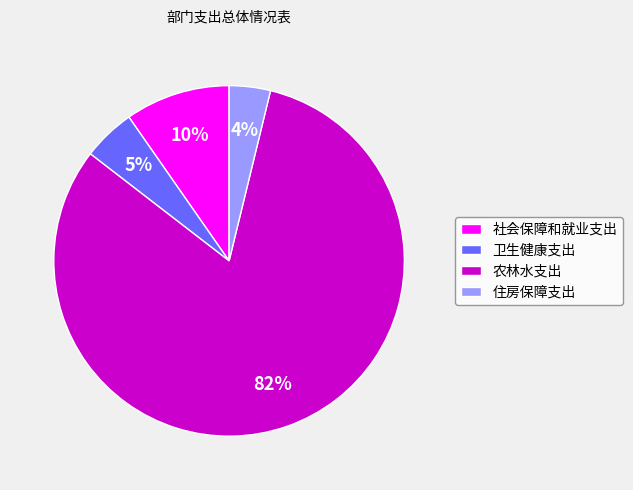

Is it true that 卫生健康支出 is 5% of the pie?

True